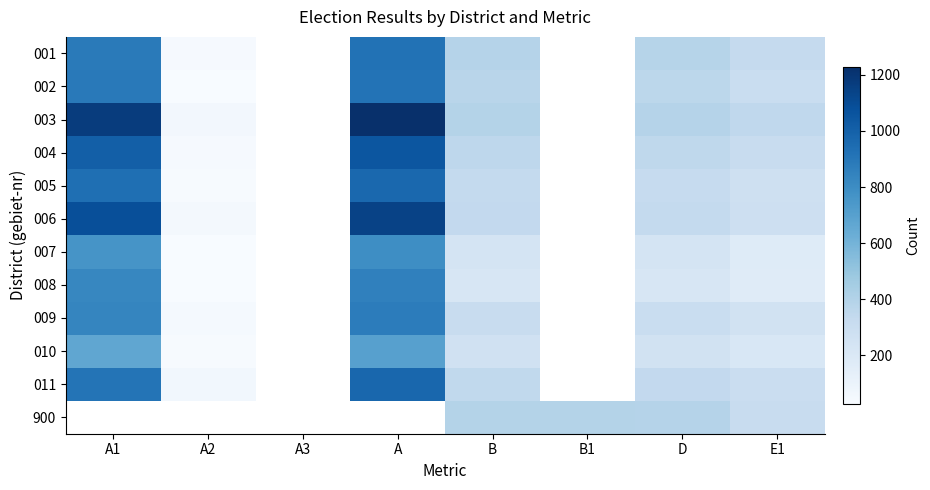

Which series has the largest range (max minus min)?

003